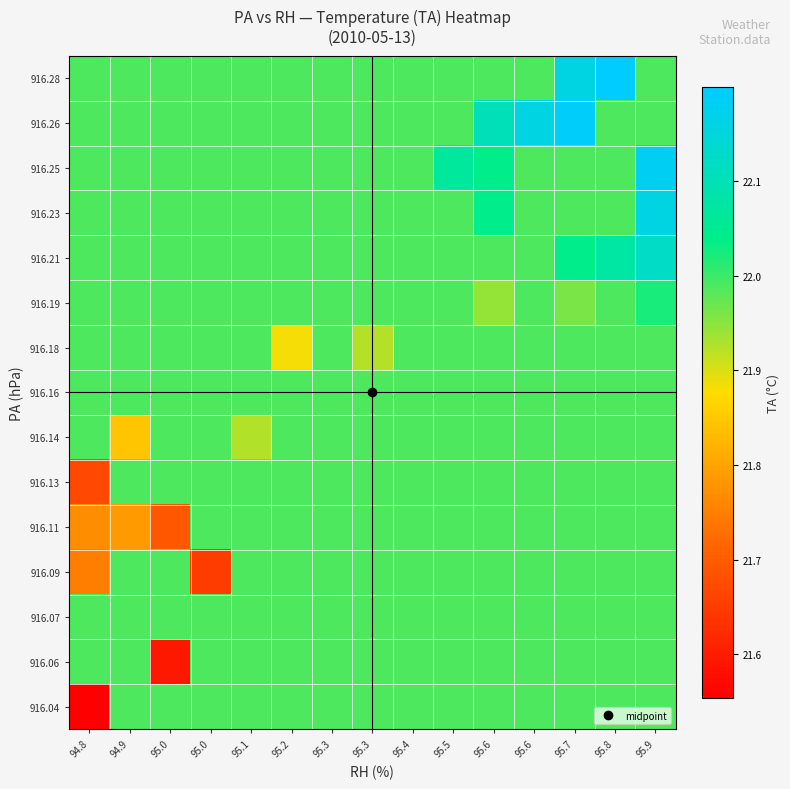

Which label corresponds to the smallest value in the chart?

94.8